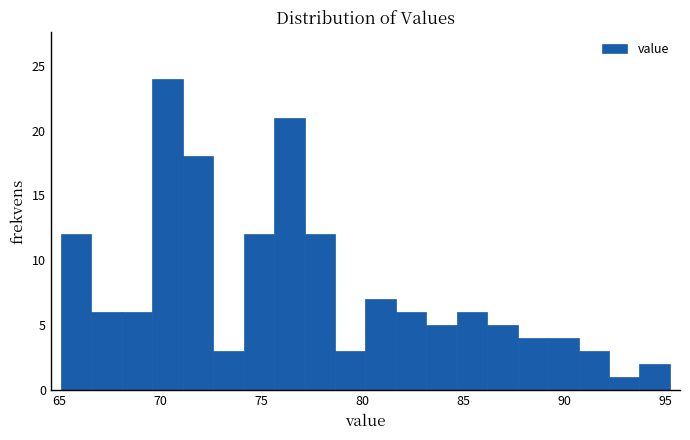

Read against the x-axis, roughly where is the centre of the tallest bar?

70.5